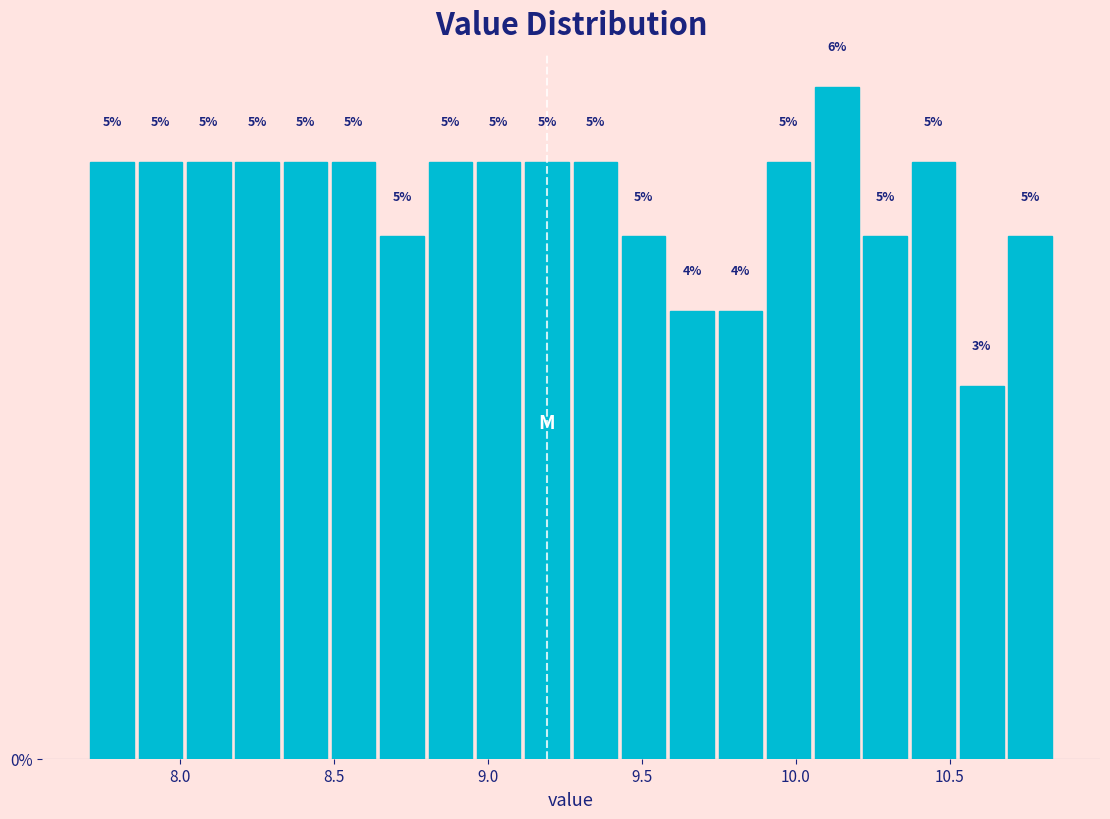

Read against the x-axis, roughly where is the centre of the tallest bar?

10.15